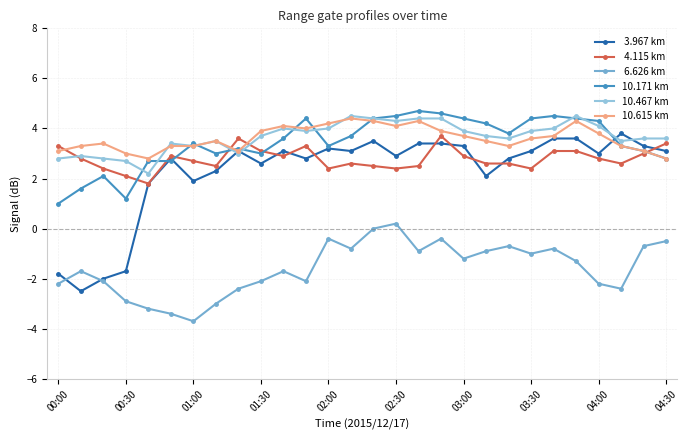

What is the greatest value displayed?

4.7